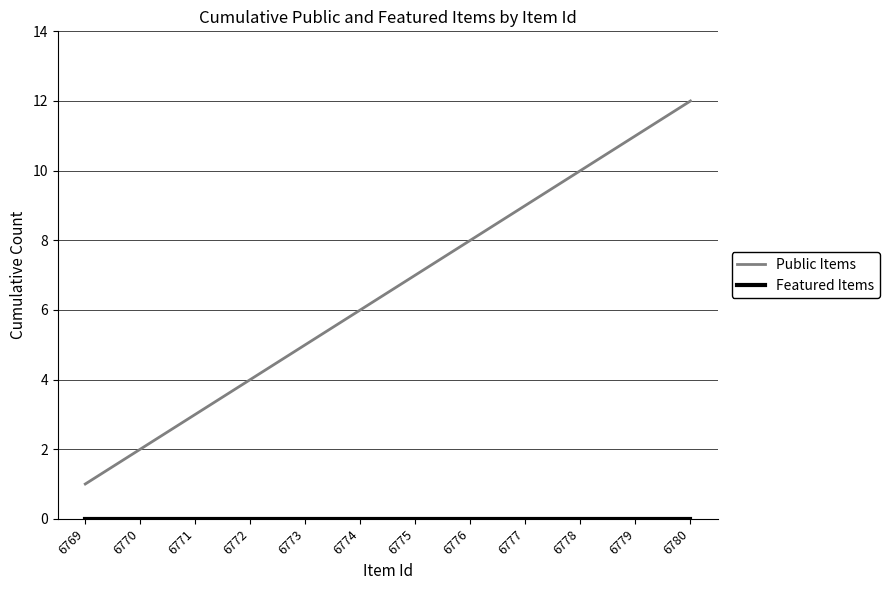

True or false: Public Items has a value of 3 at 6777.

False